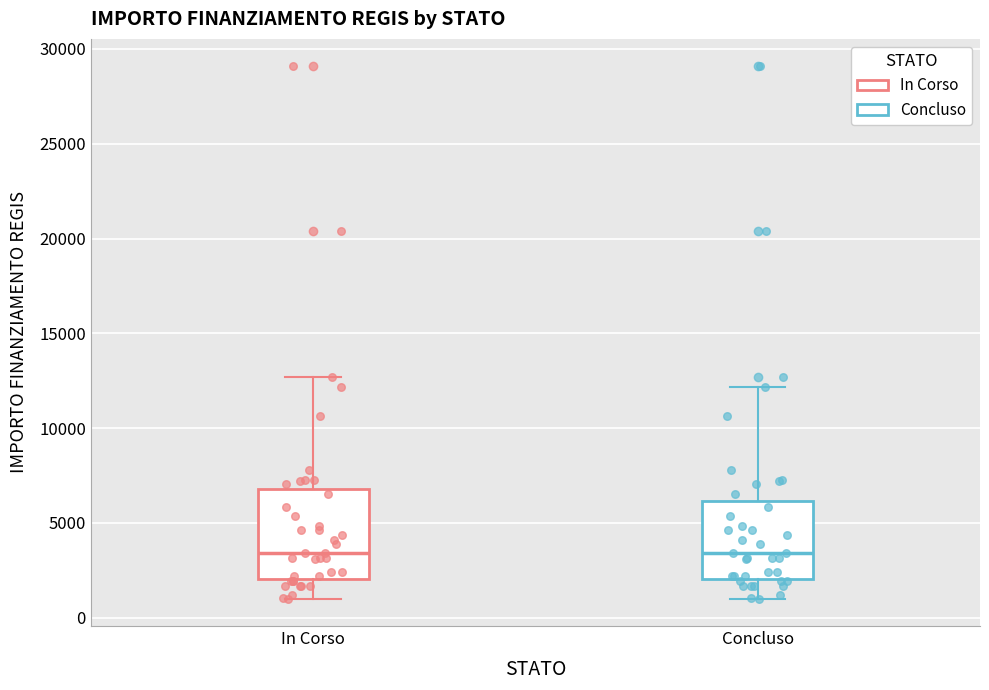

Reading left to right, read every box against the y-axis: the position of its median line, the range the box covers, and the ends of its whiskers. The values are not printed on the chart, so give them approximately, as read against the axis.

In Corso: median 3500, box 2000 to 7000, whiskers 1000 to 12500
Concluso: median 3500, box 2000 to 6000, whiskers 1000 to 12000